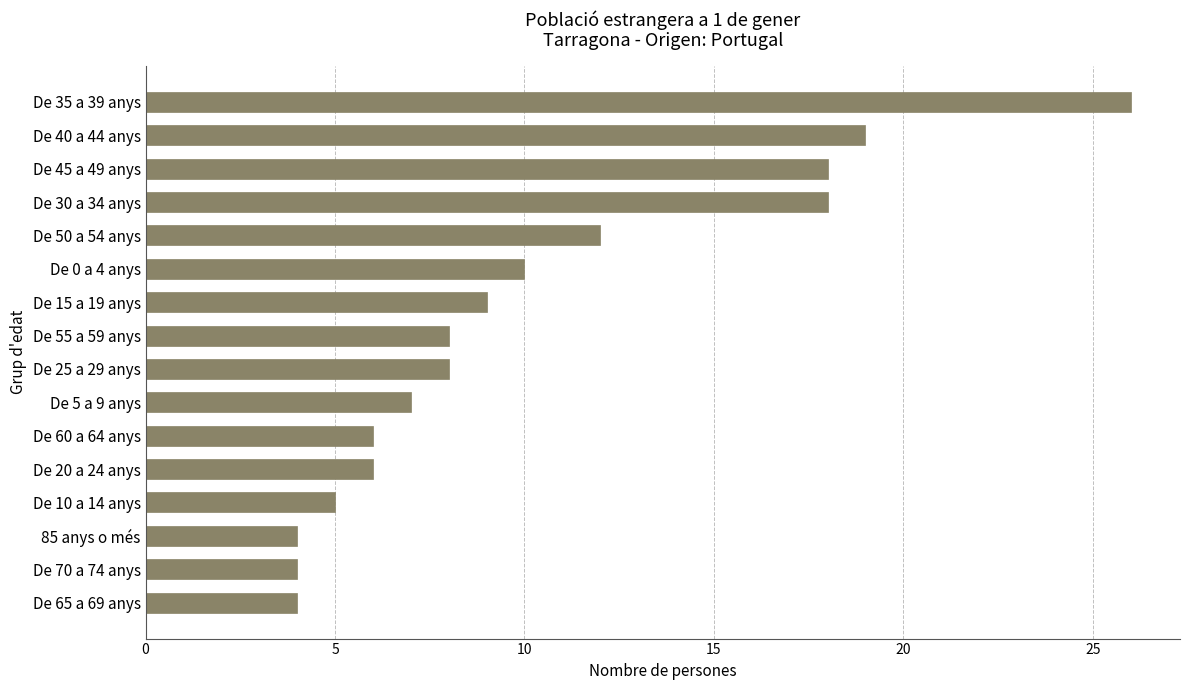

What is the approximate value at De 50 a 54 anys?

12